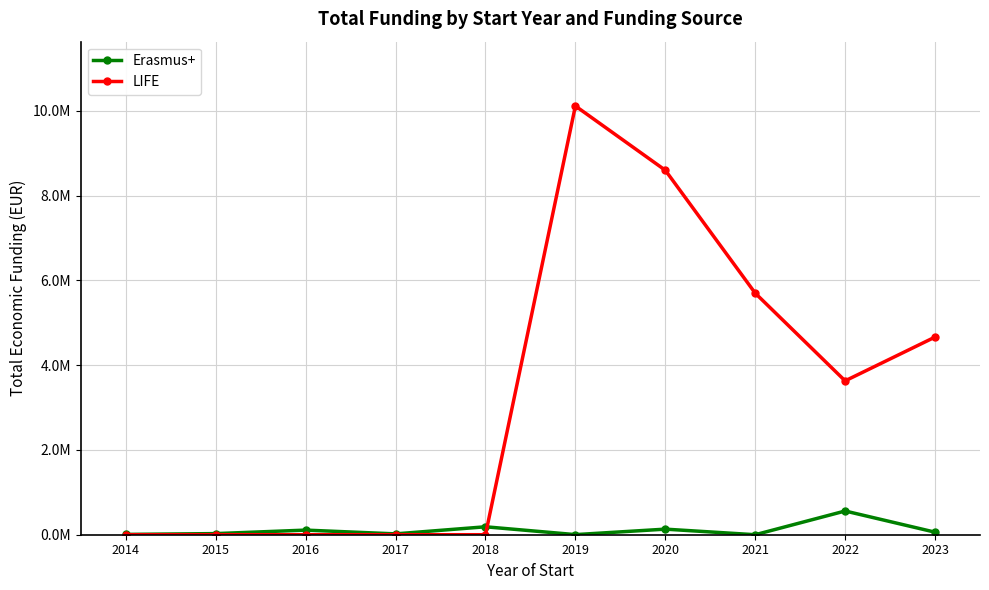

At how many categories does at least one series exceed 6627784?

2